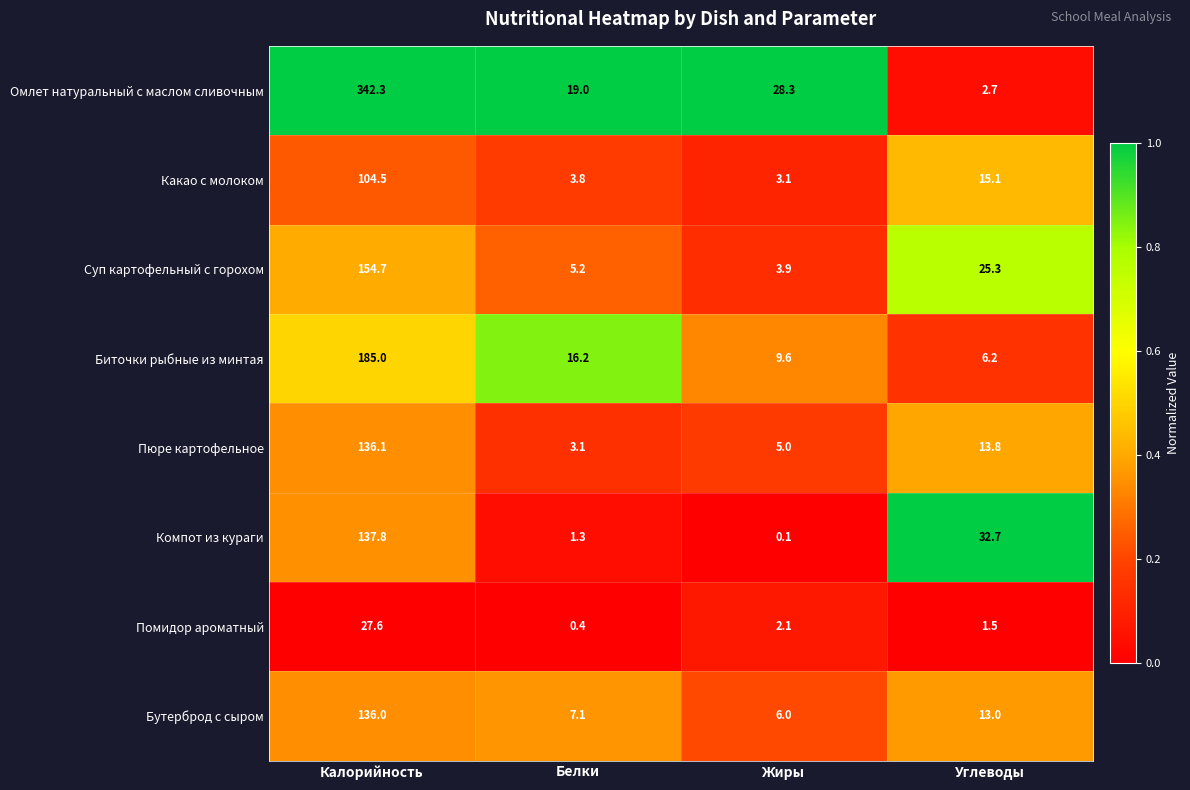

What is the difference between the highest and lowest values at Жиры?

28.2